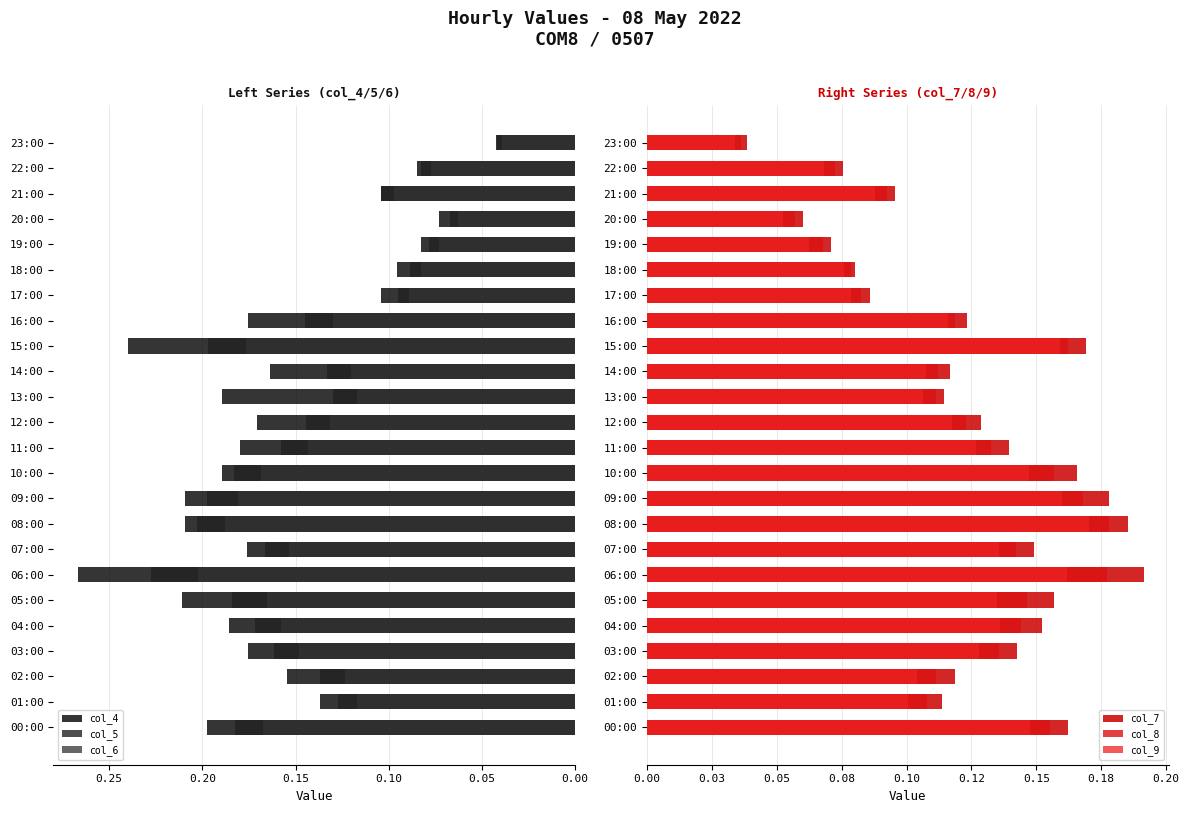

What is the sum of the col_7 values at 12:00 and 08:00?

0.3